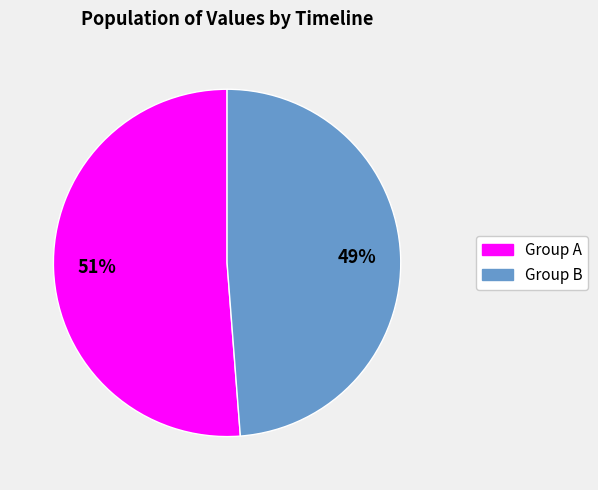

To the nearest percent, what is the difference between the largest and smallest slice percentages?

2%